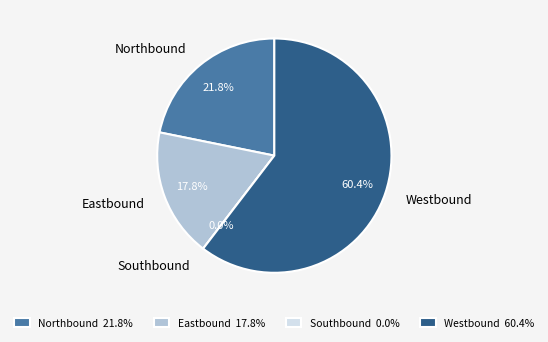

True or false: Eastbound accounts for 18% of the total.

True